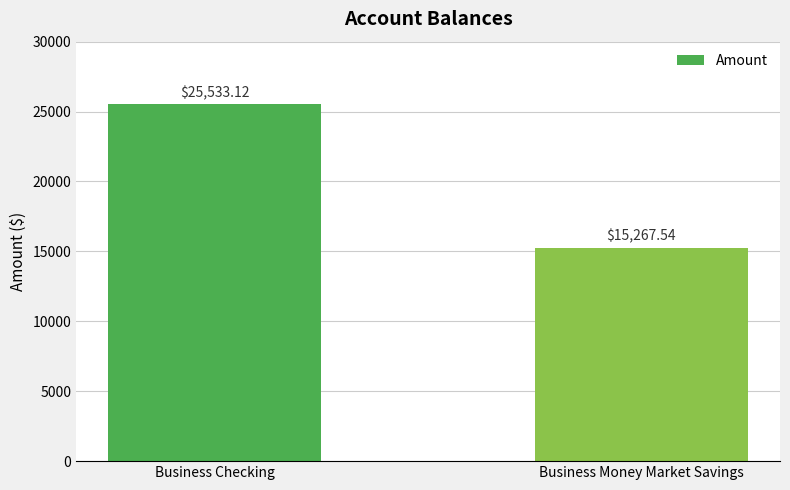

How many bars are there in total?

2